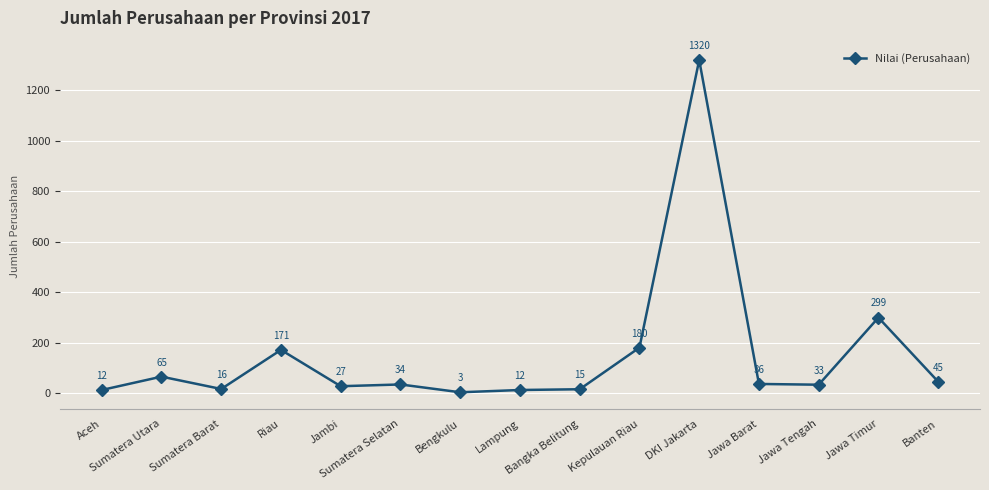

Reading right to left, extract all data points from this chart.

Banten=45	Jawa Timur=299	Jawa Tengah=33	Jawa Barat=36	DKI Jakarta=1320	Kepulauan Riau=180	Bangka Belitung=15	Lampung=12	Bengkulu=3	Sumatera Selatan=34	Jambi=27	Riau=171	Sumatera Barat=16	Sumatera Utara=65	Aceh=12